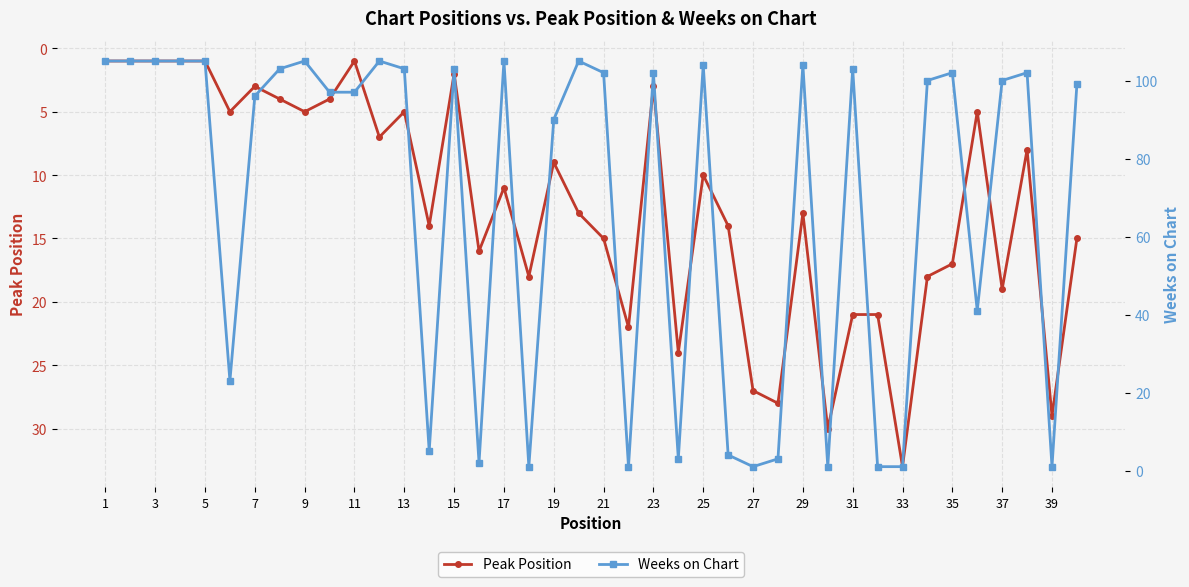

Which series has the largest range (max minus min)?

Weeks on Chart